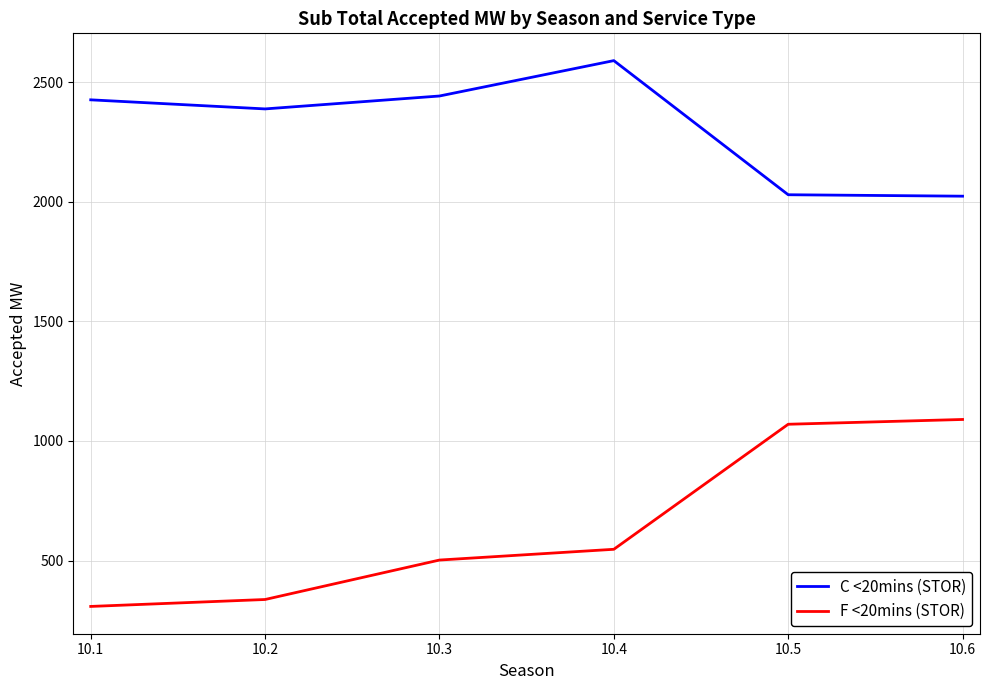

The C <20mins (STOR) series shows 2443 at 10.3. True or false?

True